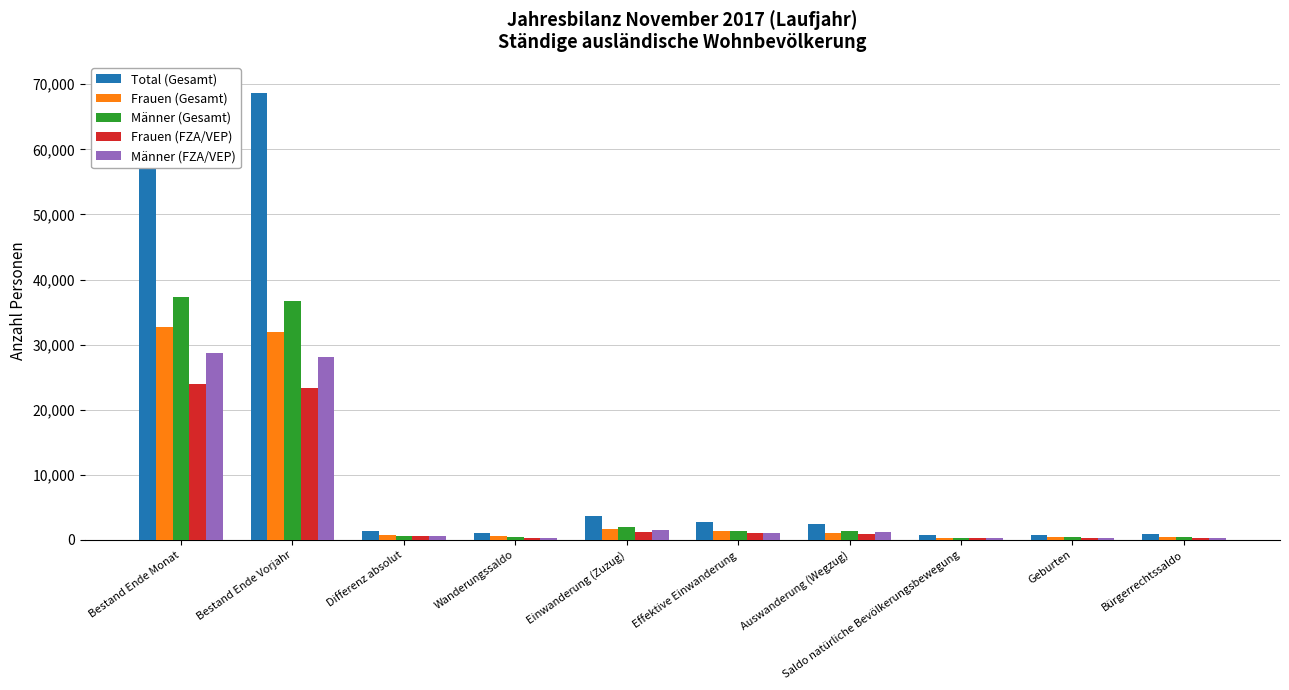

Reading left to right, what are all the values shown in this chart?

Total (Gesamt): Bestand Ende Monat=69944	Bestand Ende Vorjahr=68588	Differenz absolut=1356	Wanderungssaldo=1048	Einwanderung (Zuzug)=3678	Effektive Einwanderung=2770	Auswanderung (Wegzug)=2528	Saldo natürliche Bevölkerungsbewegung=738	Geburten=842	Bürgerrechtssaldo=924
Frauen (Gesamt): Bestand Ende Monat=32670	Bestand Ende Vorjahr=31949	Differenz absolut=721	Wanderungssaldo=557	Einwanderung (Zuzug)=1738	Effektive Einwanderung=1439	Auswanderung (Wegzug)=1138	Saldo natürliche Bevölkerungsbewegung=380	Geburten=417	Bürgerrechtssaldo=496
Männer (Gesamt): Bestand Ende Monat=37274	Bestand Ende Vorjahr=36639	Differenz absolut=635	Wanderungssaldo=491	Einwanderung (Zuzug)=1940	Effektive Einwanderung=1331	Auswanderung (Wegzug)=1390	Saldo natürliche Bevölkerungsbewegung=358	Geburten=425	Bürgerrechtssaldo=428
Frauen (FZA/VEP): Bestand Ende Monat=23924	Bestand Ende Vorjahr=23269	Differenz absolut=655	Wanderungssaldo=354	Einwanderung (Zuzug)=1297	Effektive Einwanderung=1091	Auswanderung (Wegzug)=908	Saldo natürliche Bevölkerungsbewegung=278	Geburten=310	Bürgerrechtssaldo=289
Männer (FZA/VEP): Bestand Ende Monat=28714	Bestand Ende Vorjahr=28155	Differenz absolut=559	Wanderungssaldo=312	Einwanderung (Zuzug)=1525	Effektive Einwanderung=1108	Auswanderung (Wegzug)=1170	Saldo natürliche Bevölkerungsbewegung=244	Geburten=300	Bürgerrechtssaldo=286